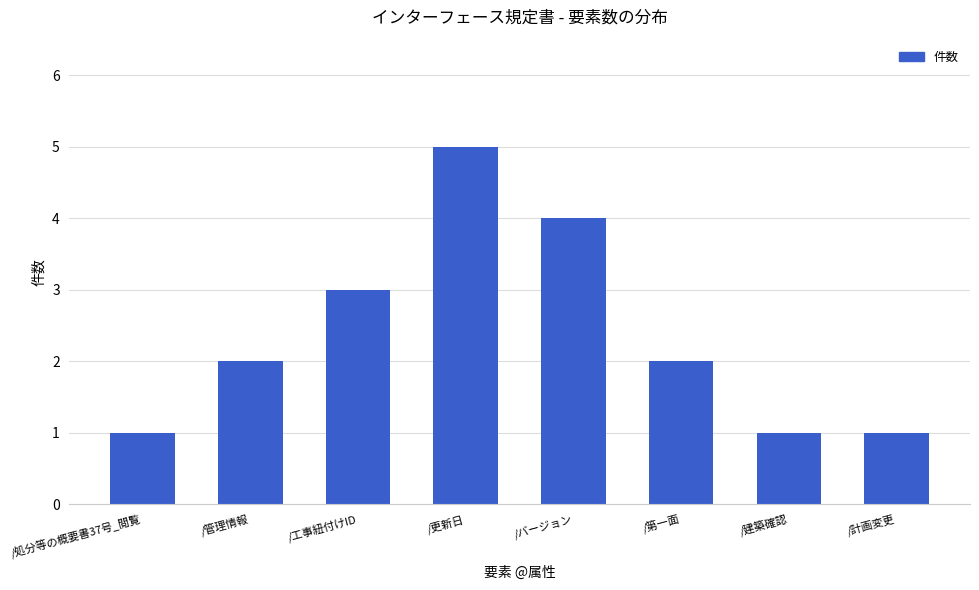

How many distinct data groups are displayed?

1